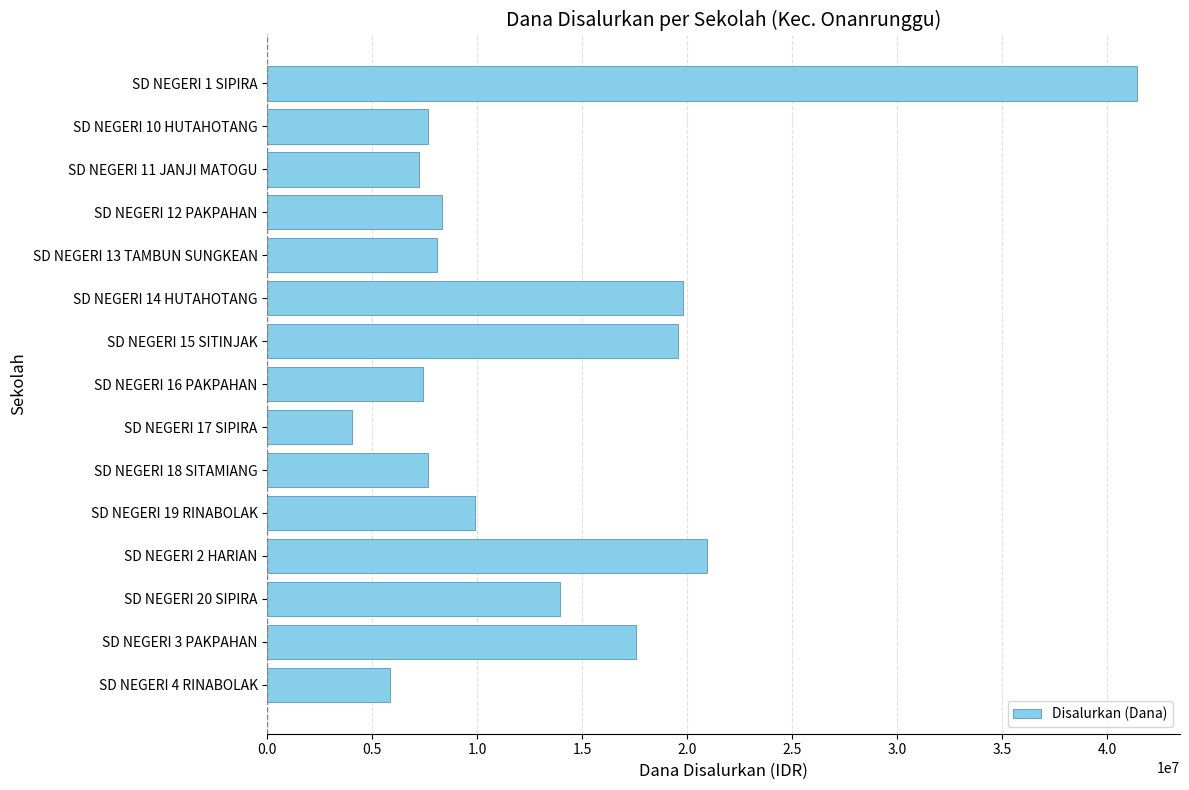

What is the value of the 5th bar from the top?

8100000